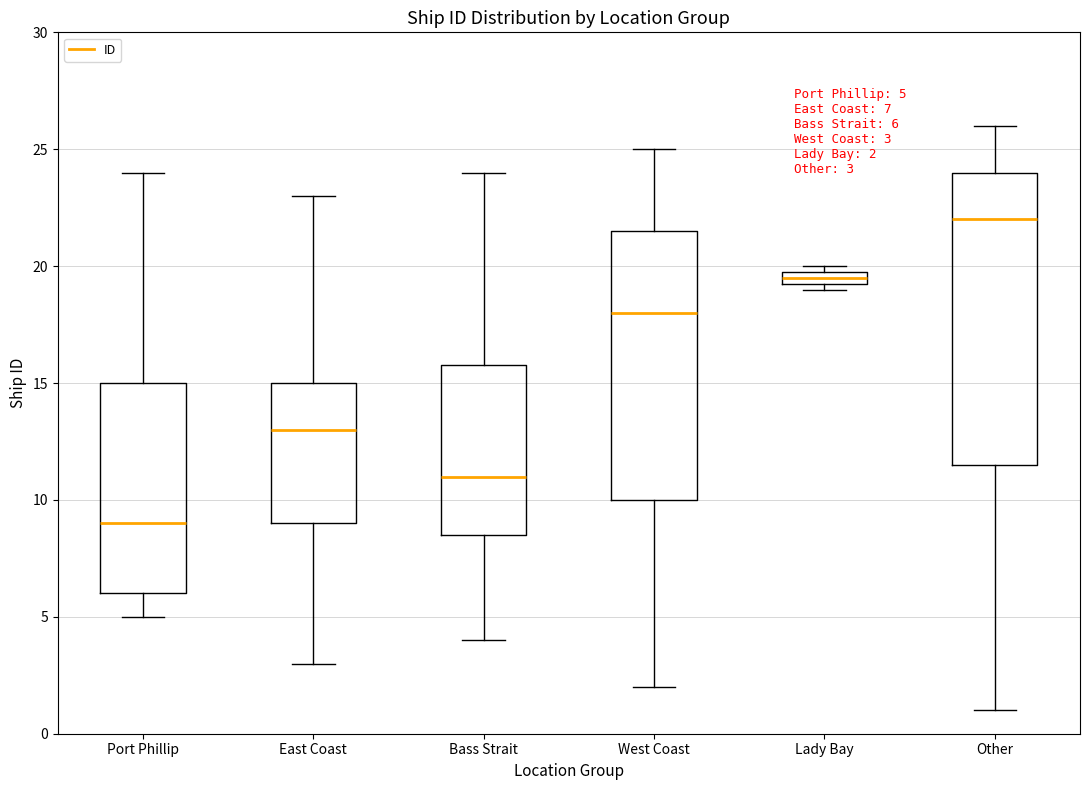

Which box's median line is the lowest?

Port Phillip